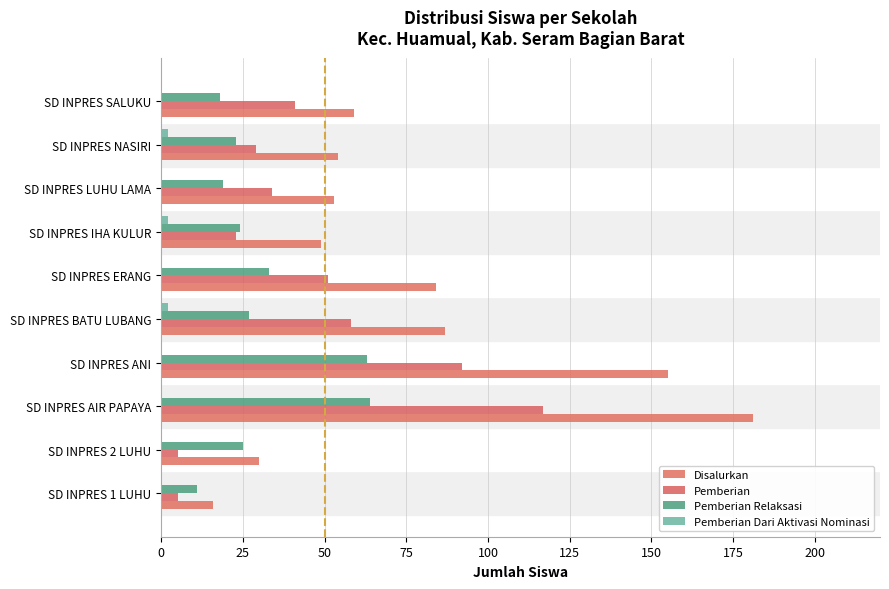

Count the number of data series in this chart.

4